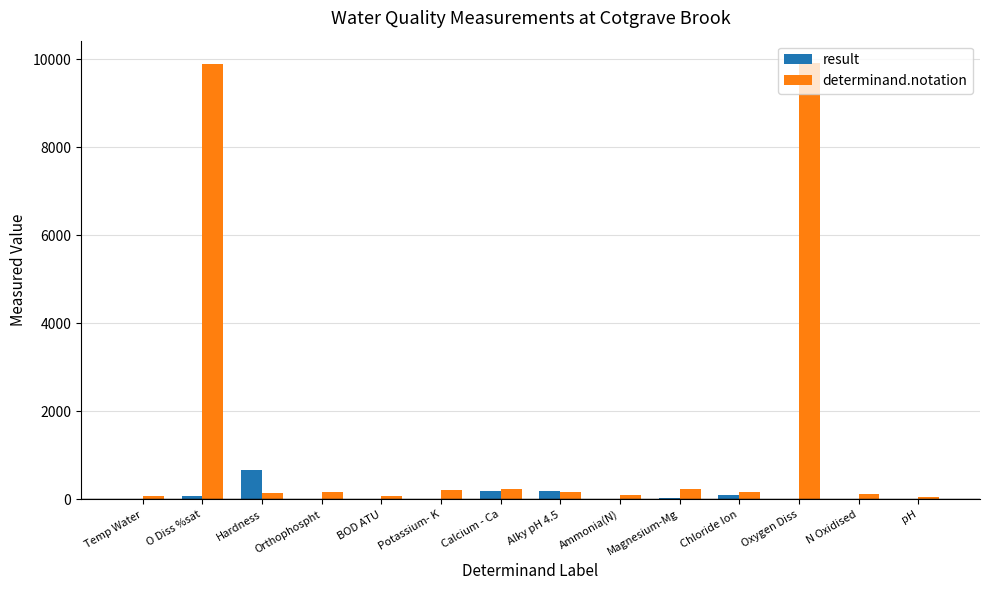

What is the average value of the result series?

96.8